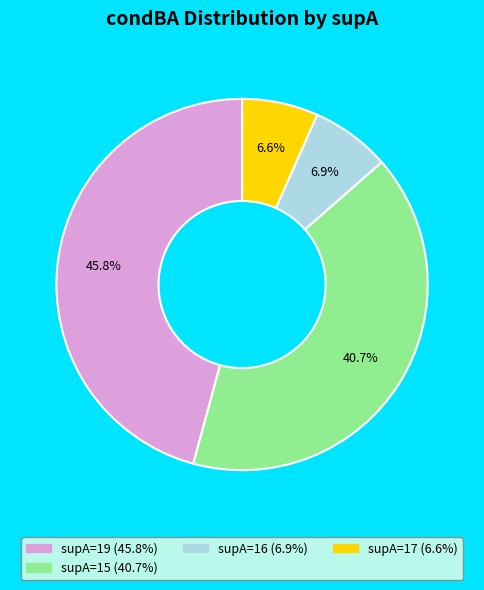

Does any single category account for the majority?

No